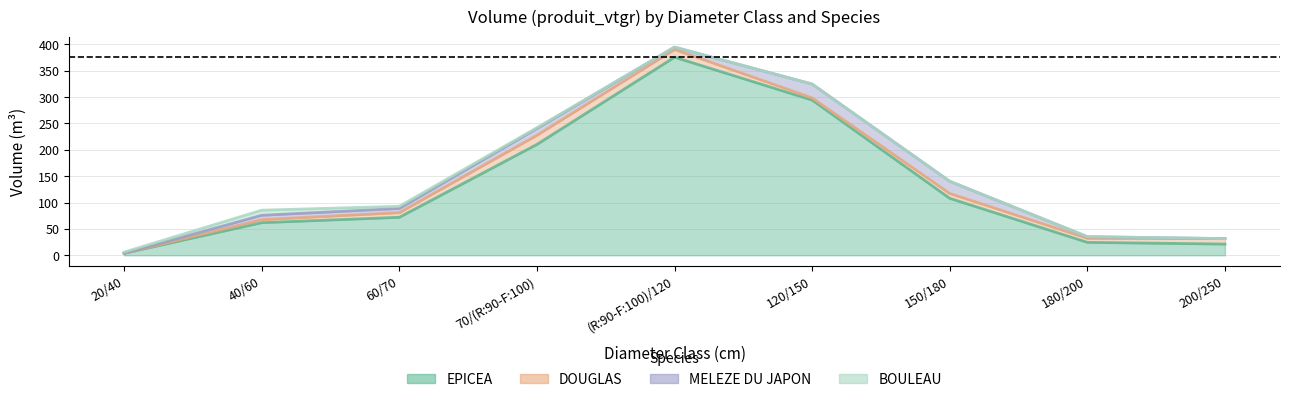

In BOULEAU, how many points are higher than both neighbors (excluding endpoints)?

1